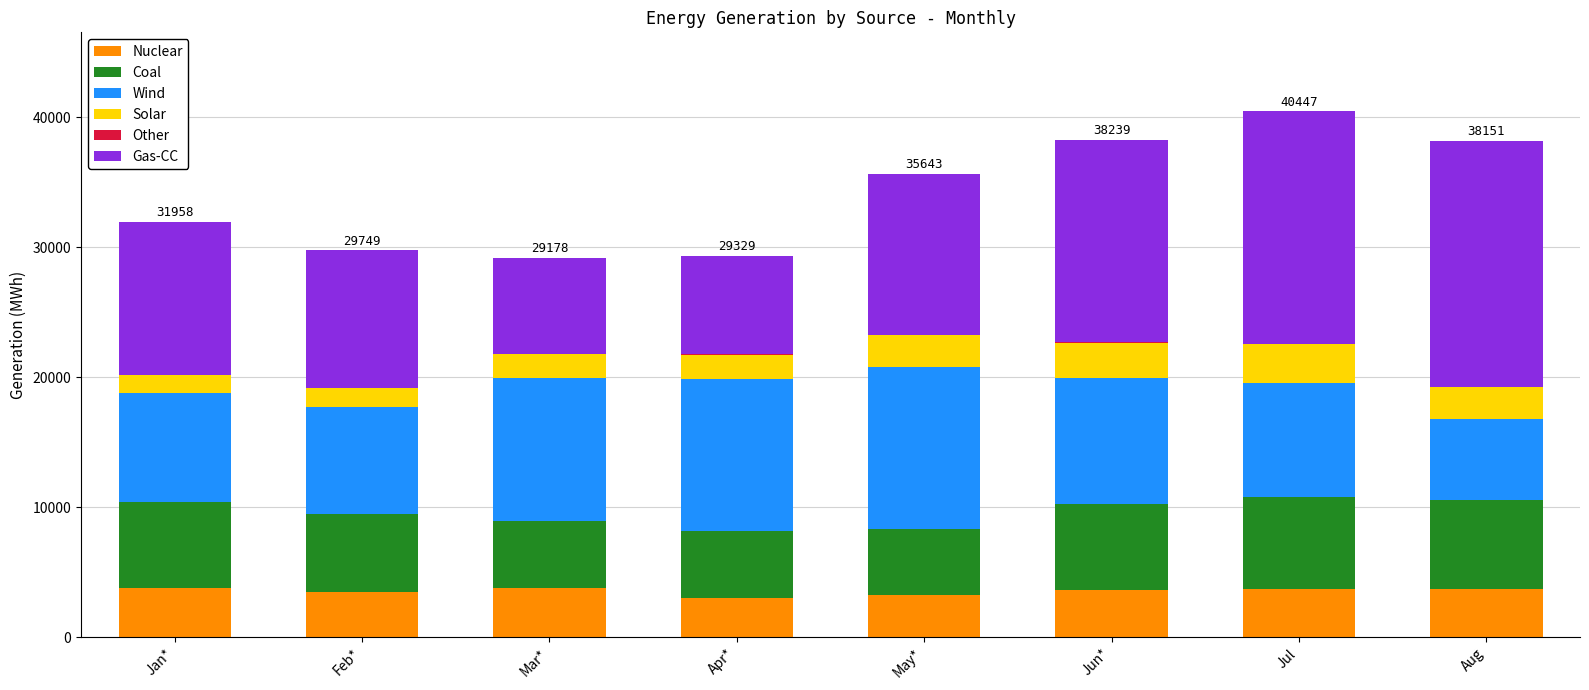

What is the maximum value for Nuclear?

3803